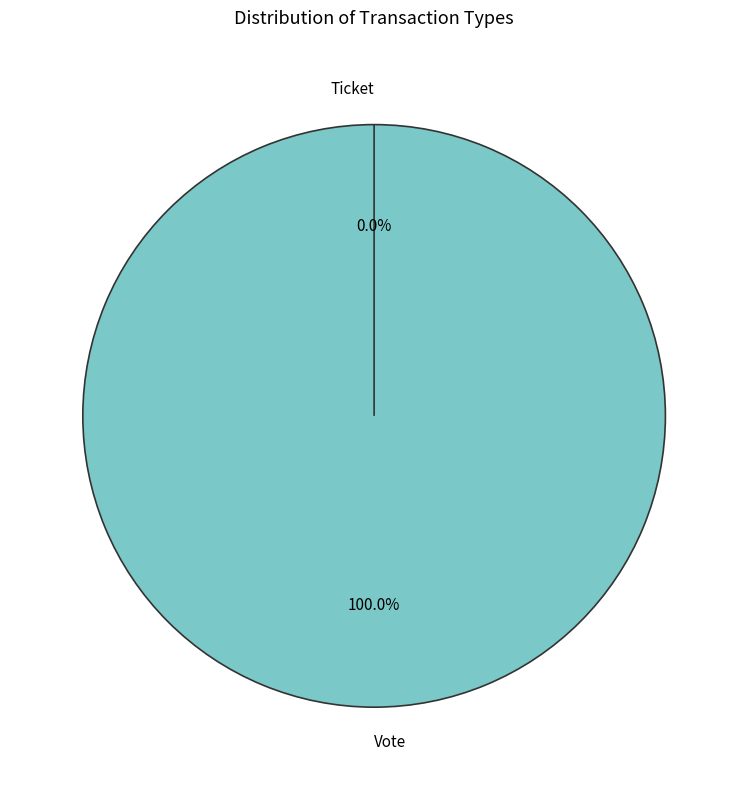

What is the total percentage of Ticket and Vote?

100.0%